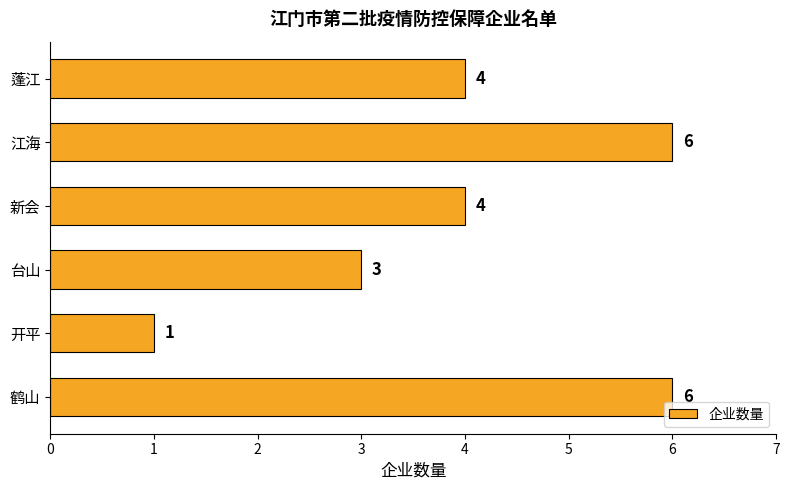

What is the difference between the maximum and second lowest values?

3